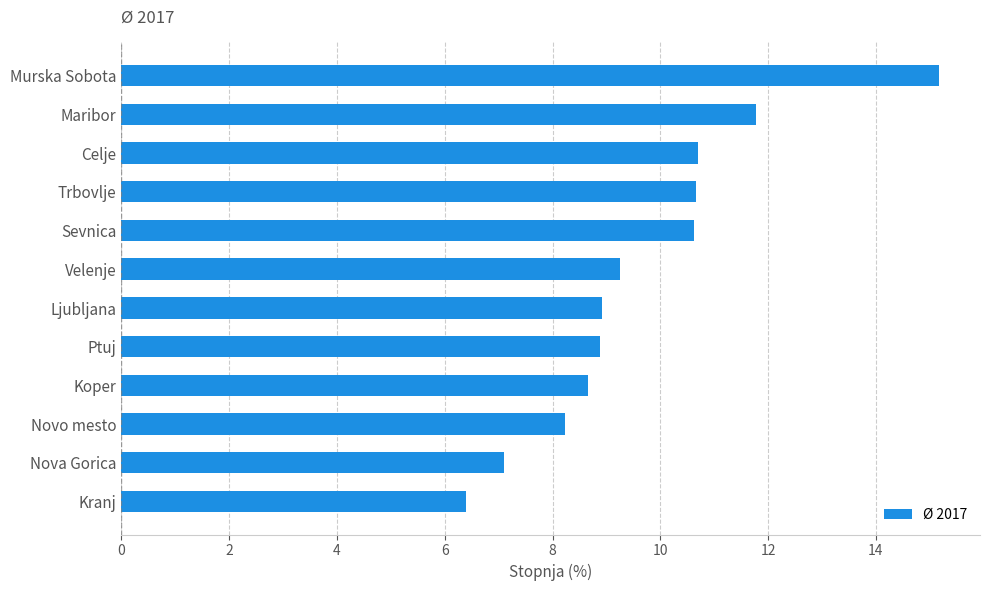

What is the greatest value displayed?

15.2